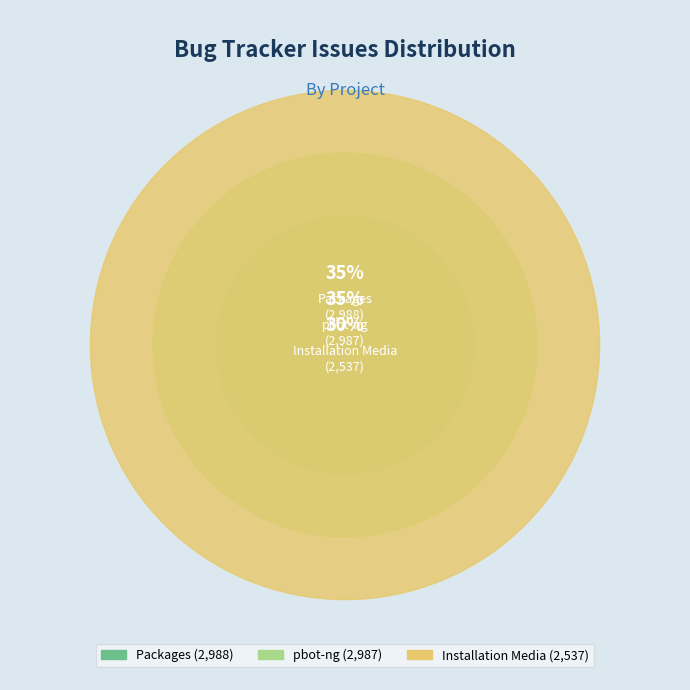

What percentage is the Installation Media slice, to the nearest percent?

30%